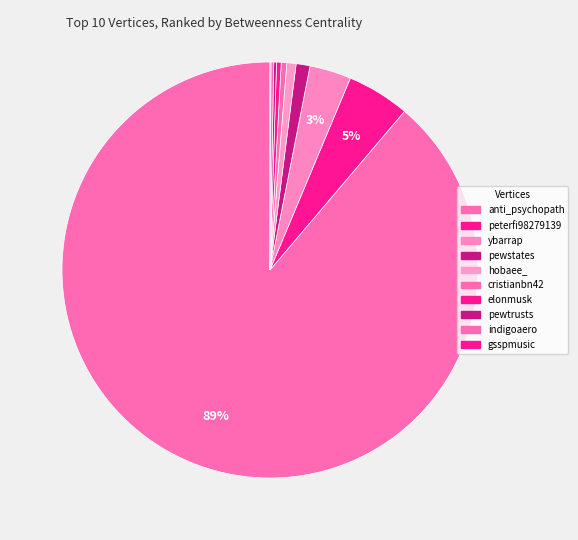

What is the smallest slice in the pie chart?

gsspmusic